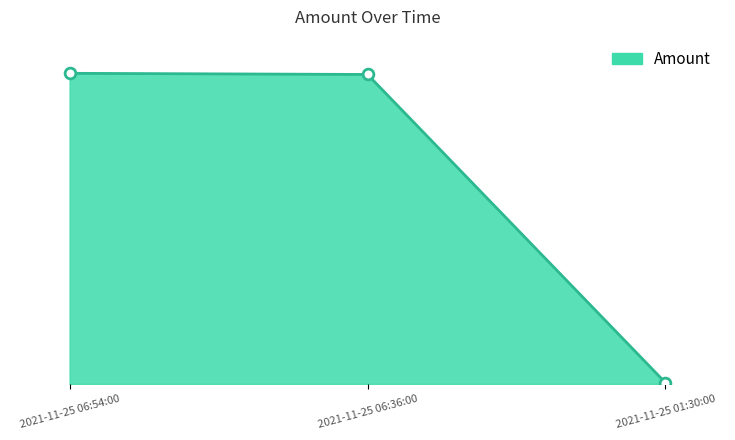

Approximately how many times larger is the value at 2021-11-25 06:54:00 compared to 2021-11-25 01:30:00?

238.7